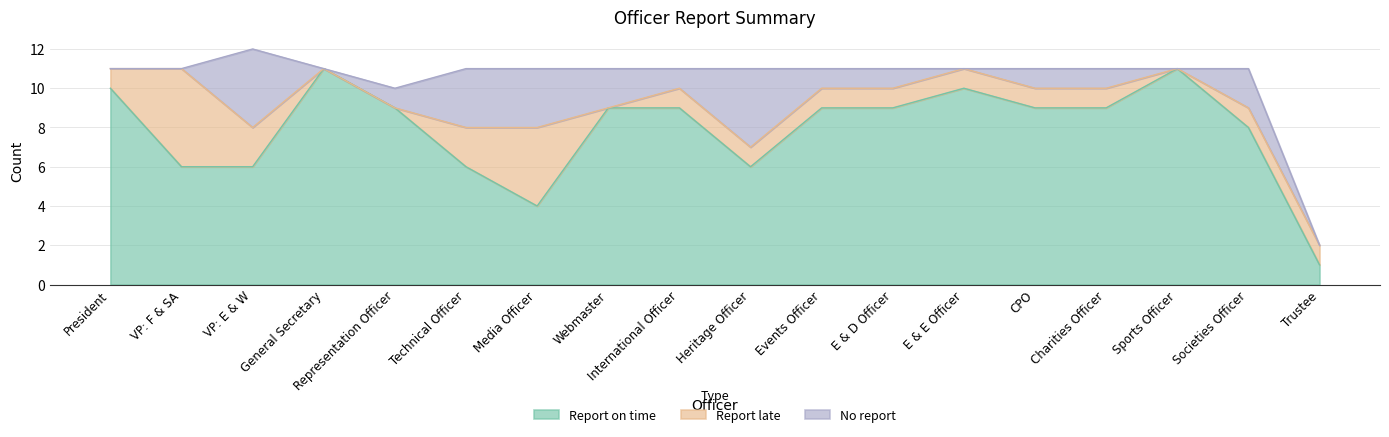

Where does the Report late series first go above 1?

VP: F & SA